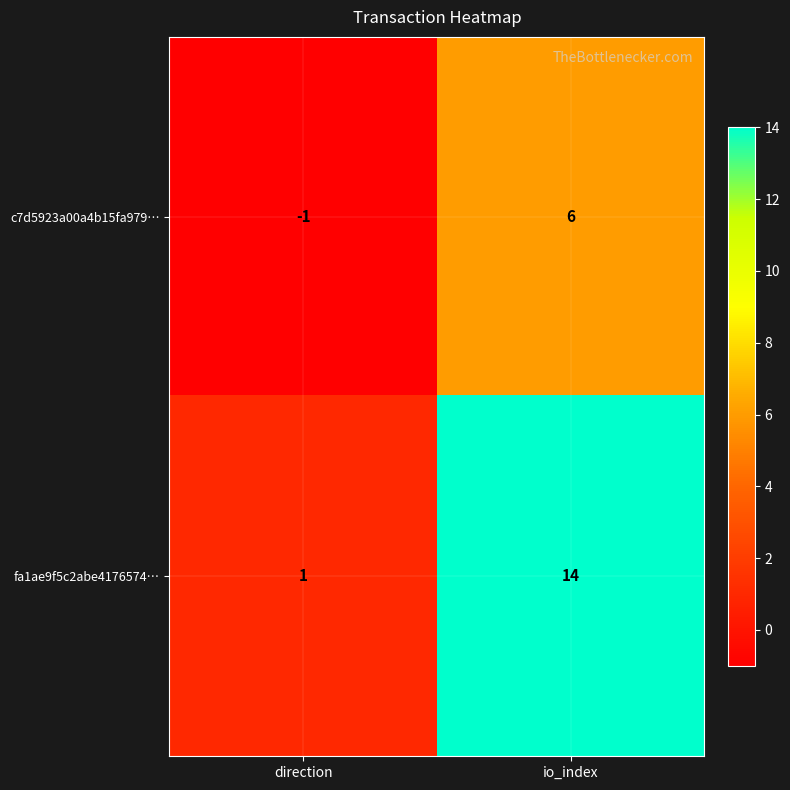

How many series are shown in this chart?

2